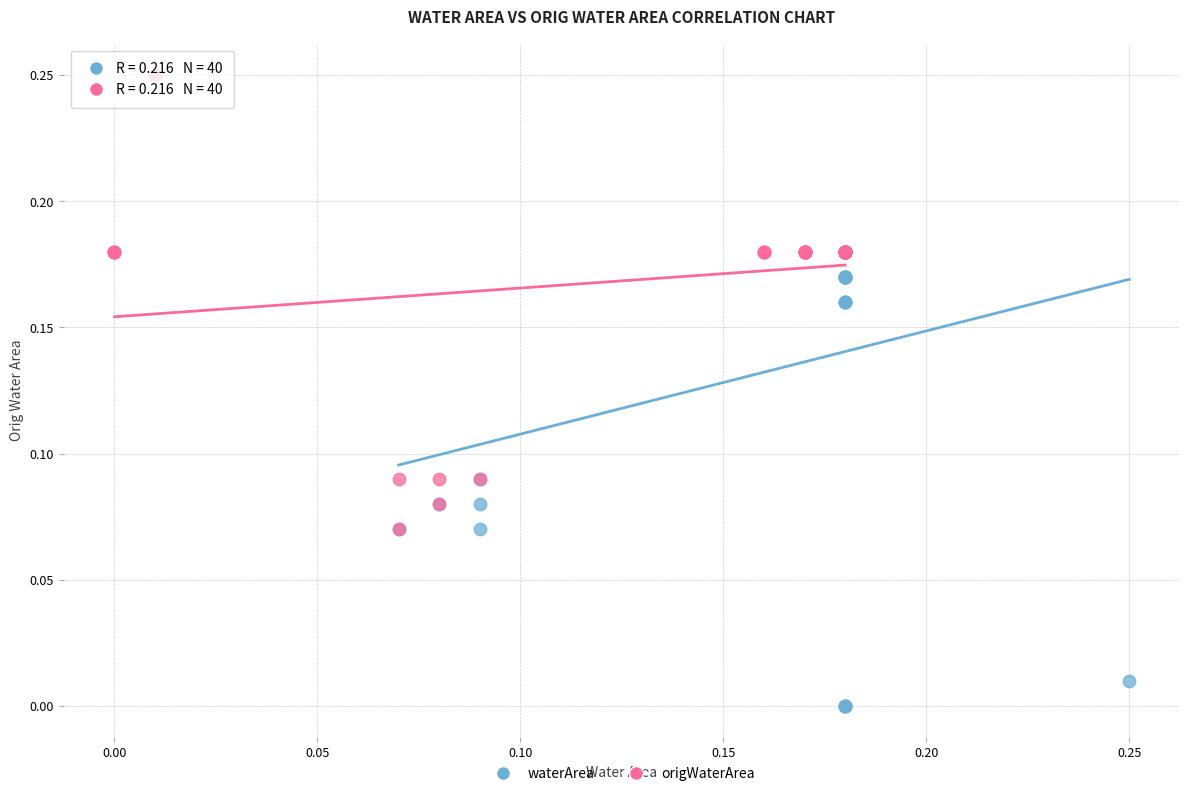

Which series has the widest spread of Y values?

waterArea